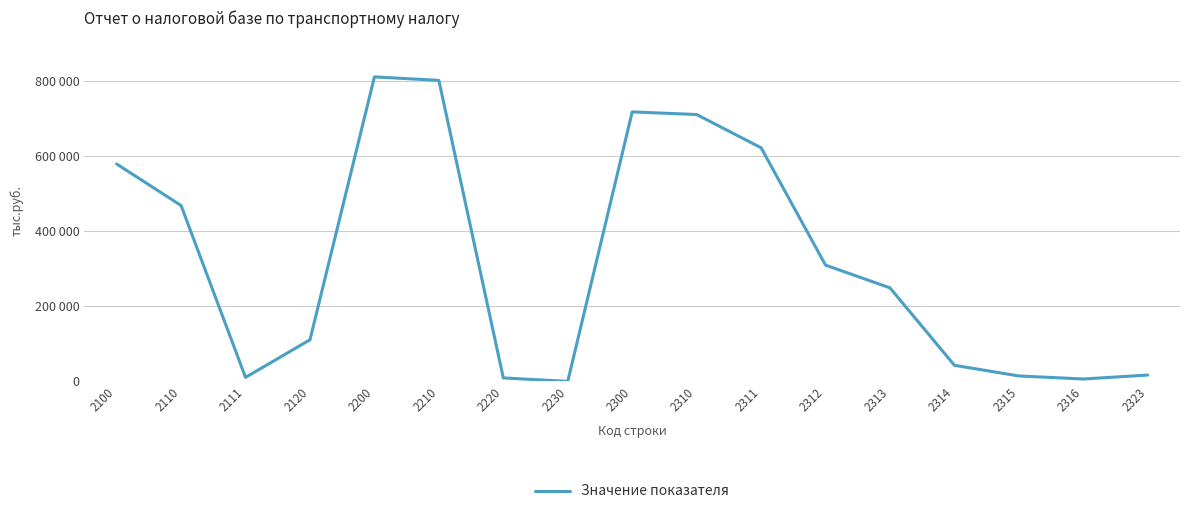

Does the chart have visible grid lines?

Yes